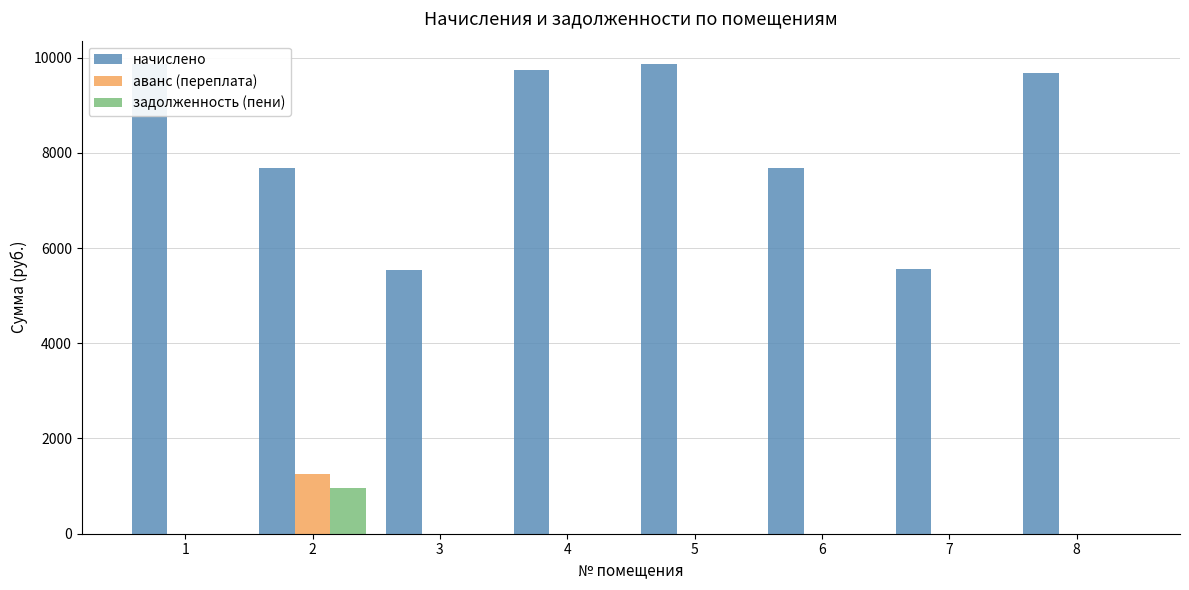

At 3, list the series in order from smallest to largest.

аванс (переплата), задолженность (пени), начислено